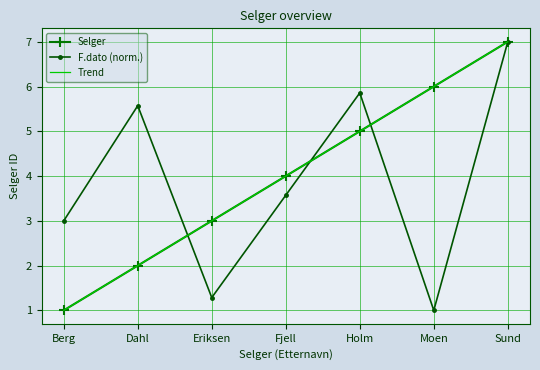

What is the label of the 5th point from the right?

Eriksen